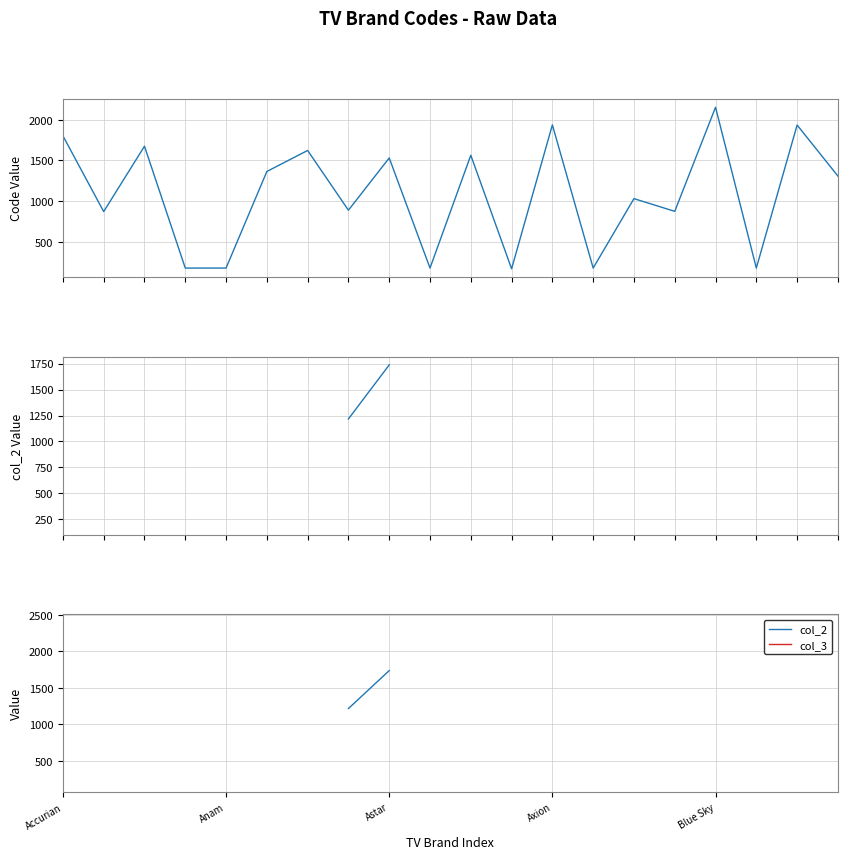

True or false: col_2 and col_3 intersect in this chart.

False